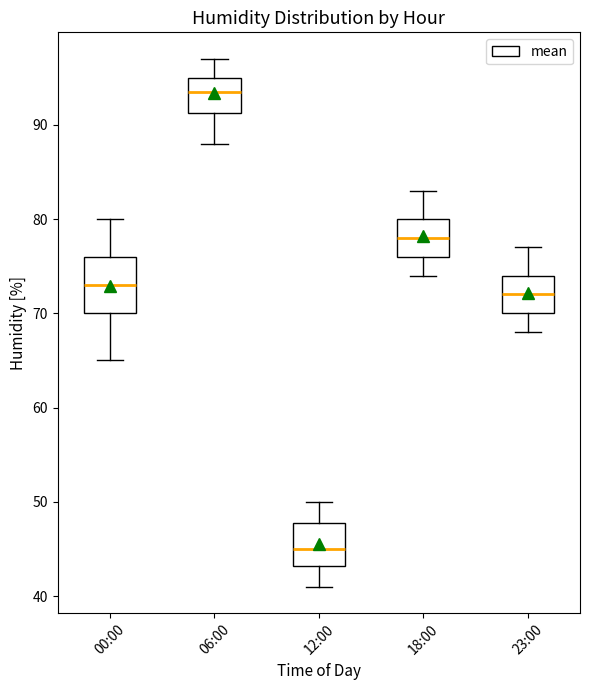

Which box is the tallest, from its lower edge to its upper edge?

00:00